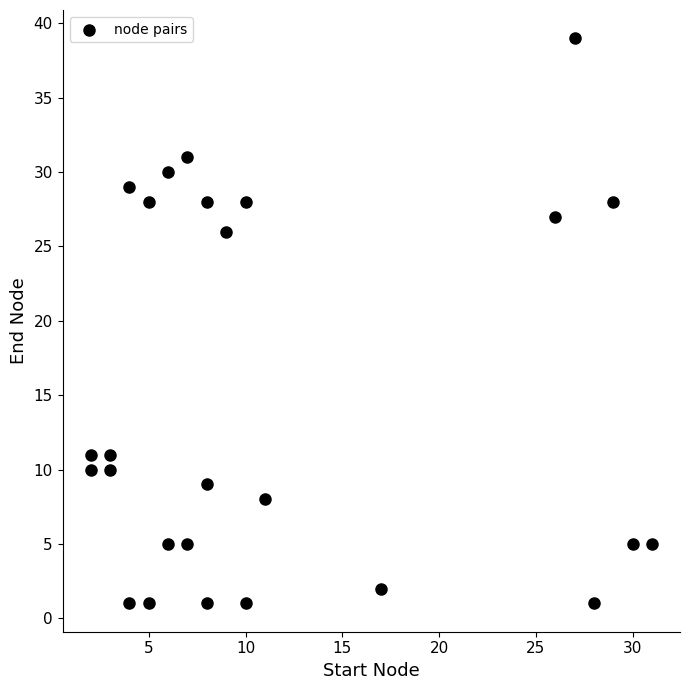

What Y value in the scatter plot is closest to 20?

26